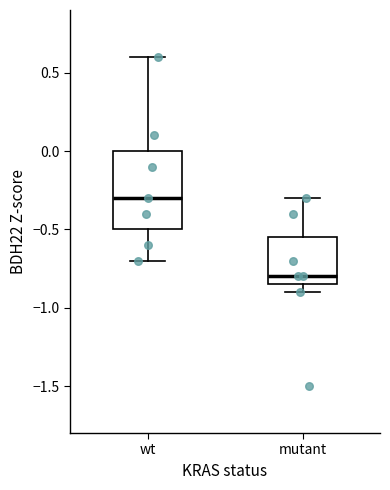

Where does the upper whisker of the box for mutant end on the y-axis? The values are not printed on the chart, so give them approximately, as read against the axis.

-0.30